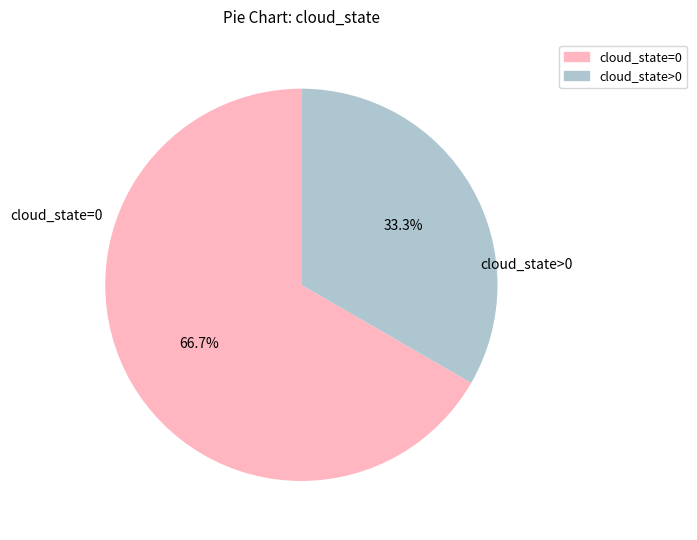

Combined, what portion of the pie is cloud_state=0 and cloud_state>0?

100.0%